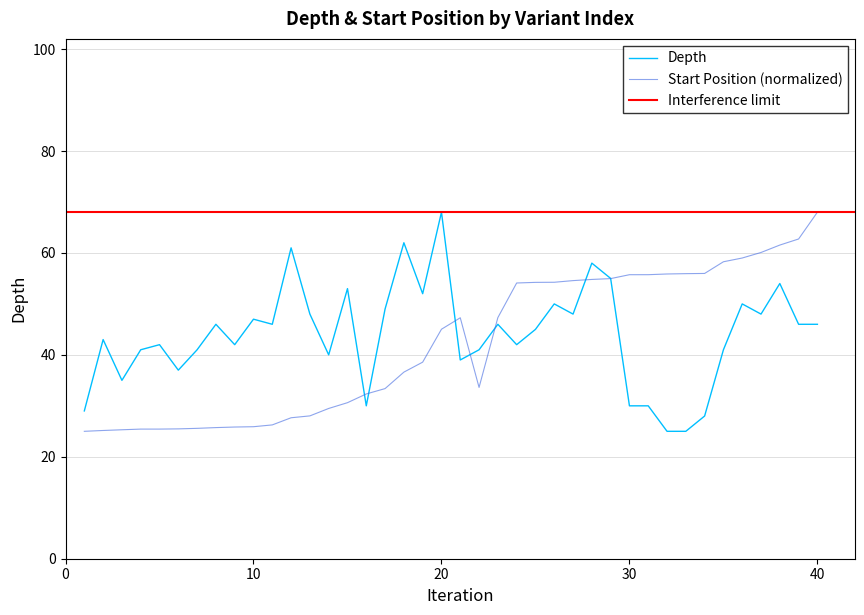

Which category has the highest value in the Depth series?

20